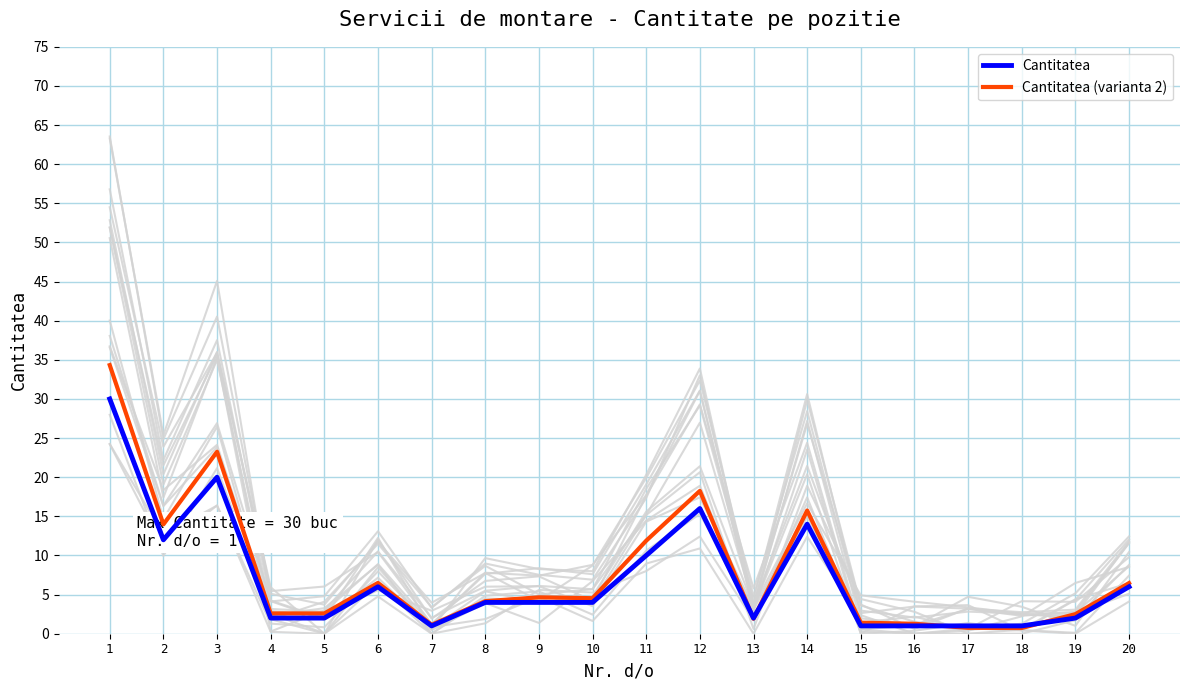

At which label does Cantitatea first exceed 4?

1